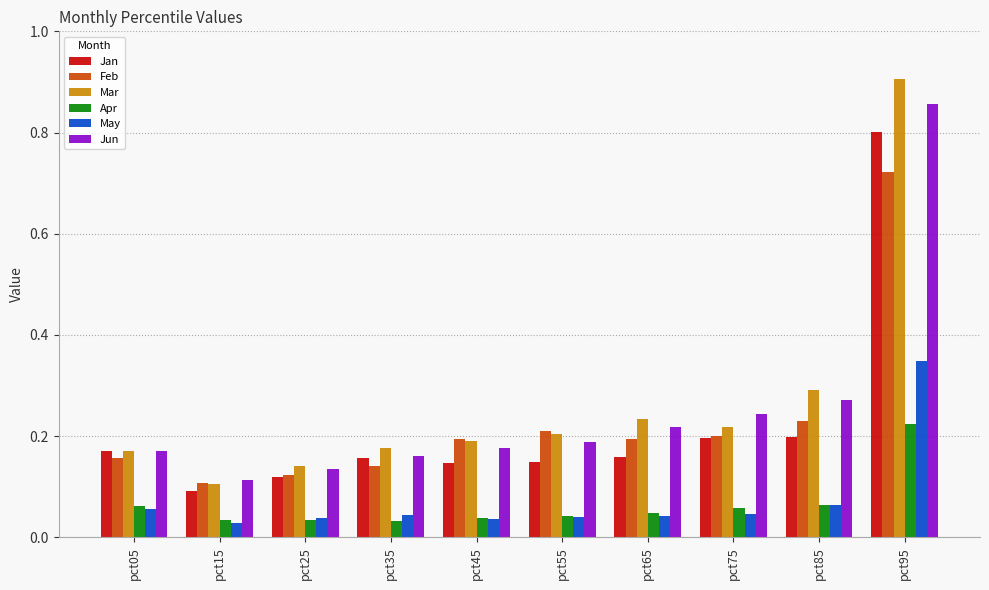

Which series has the widest spread of values?

Mar